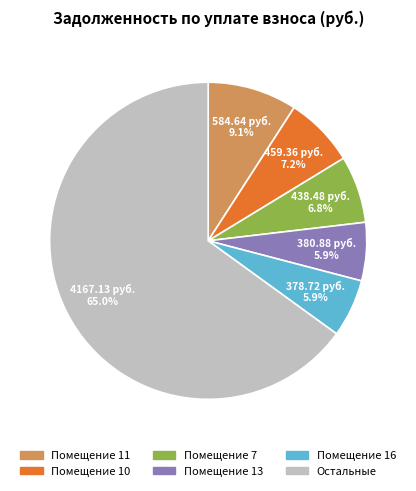

Is there a majority slice in this chart?

Yes